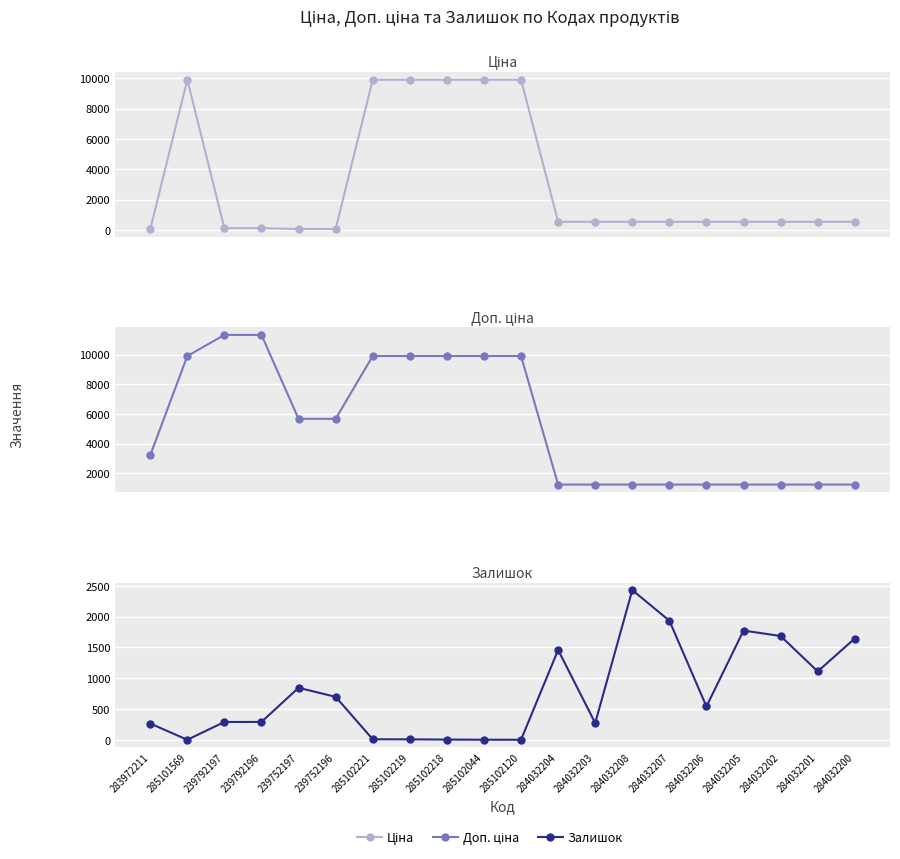

What is the label of the 2nd point from the left?

285101569